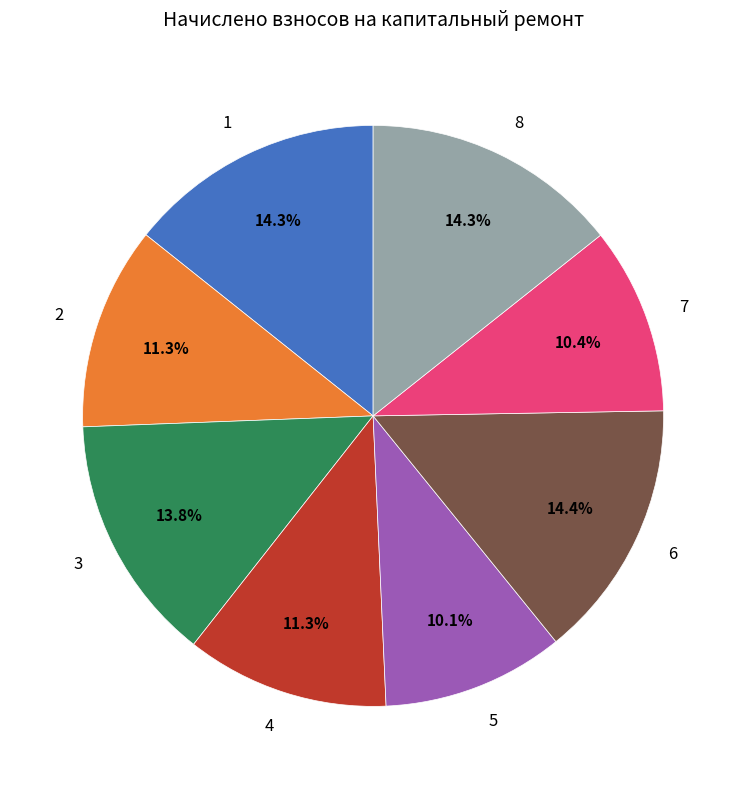

How many slices are in this pie chart?

8